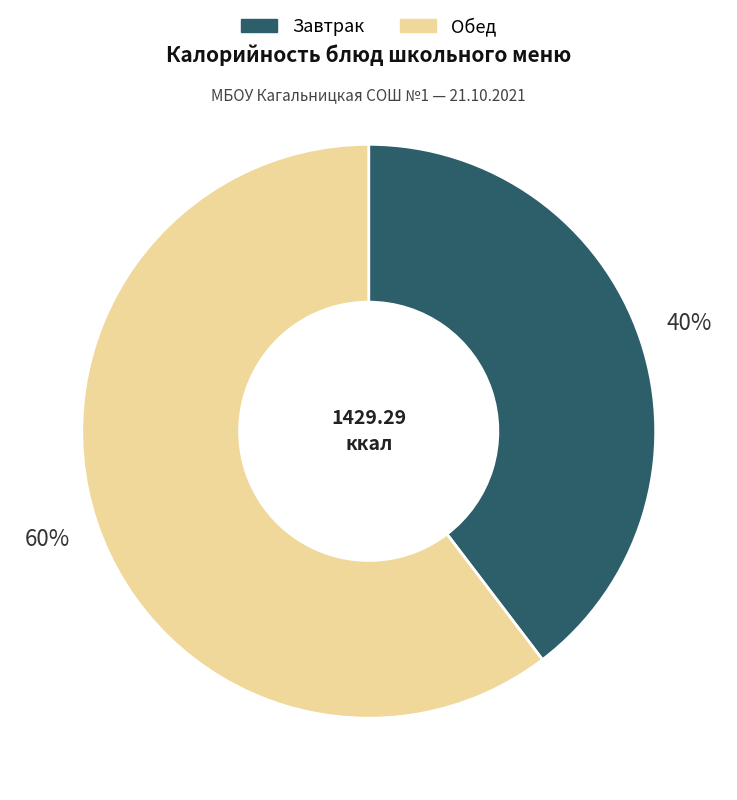

To the nearest percent, what is the average slice percentage?

50%